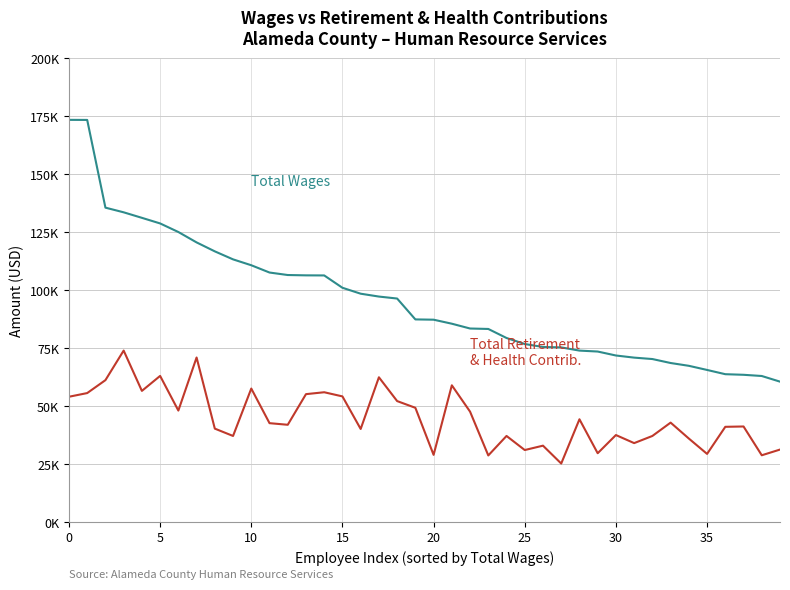

Does the chart display data point markers on the line(s)?

No